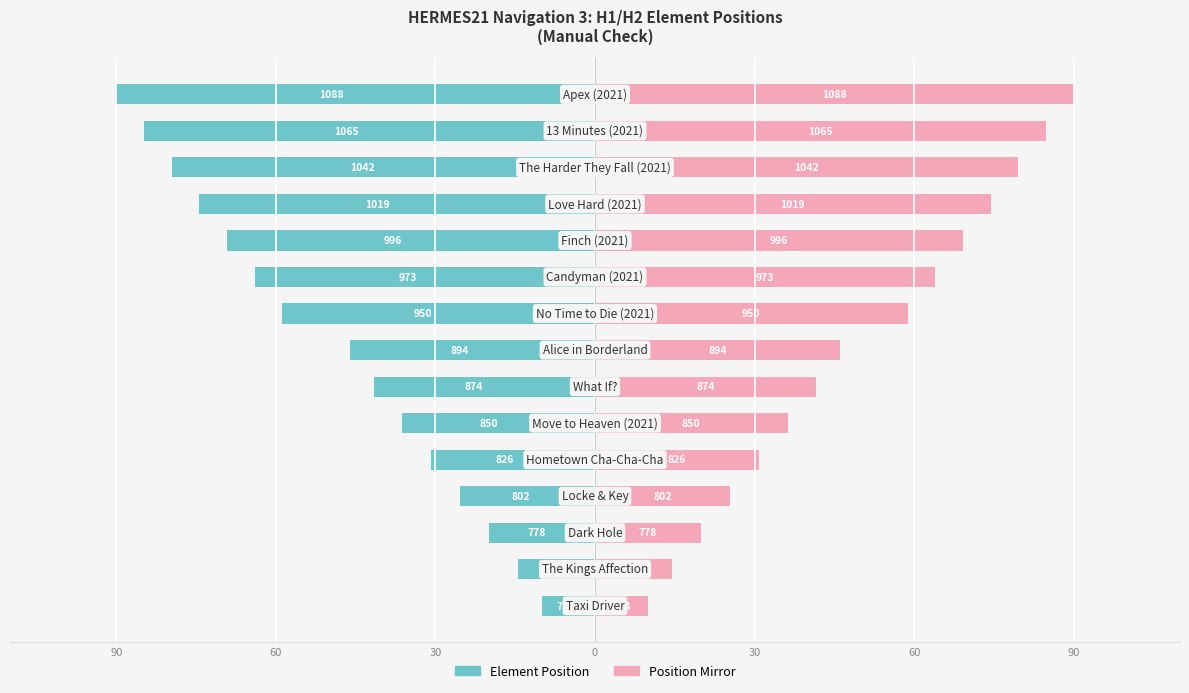

What is the difference between the Position Mirror values at 9 and 12?

15.6